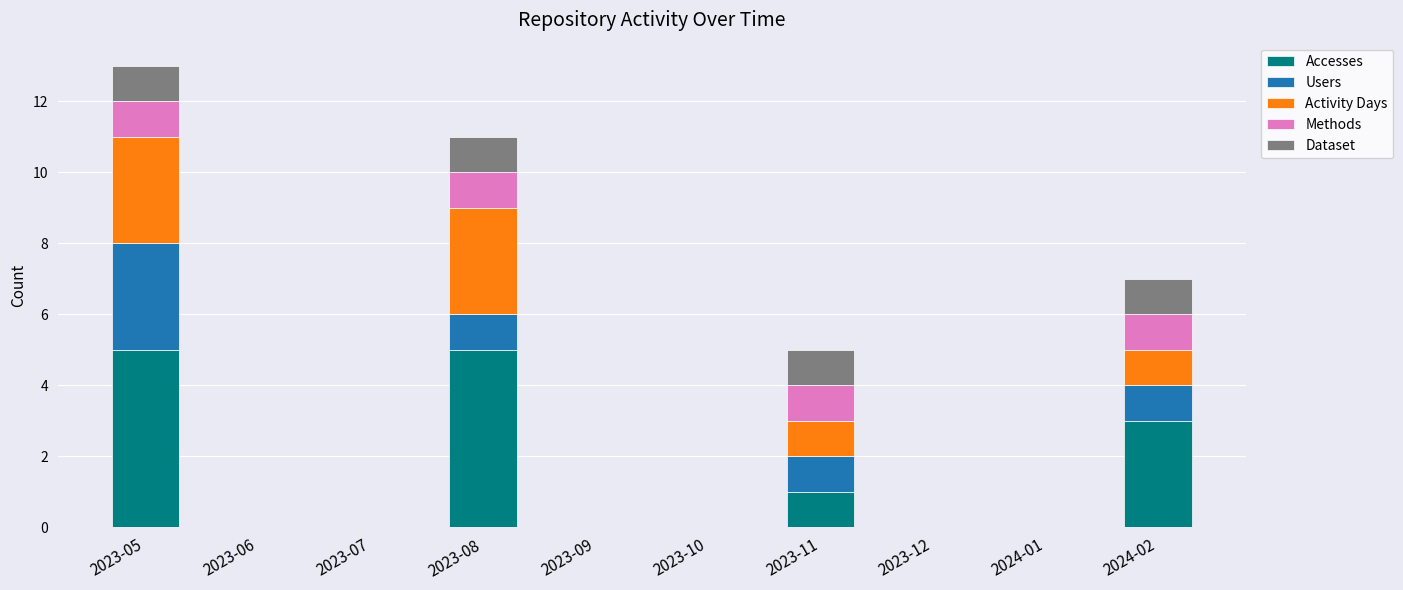

How many series are shown in this chart?

5